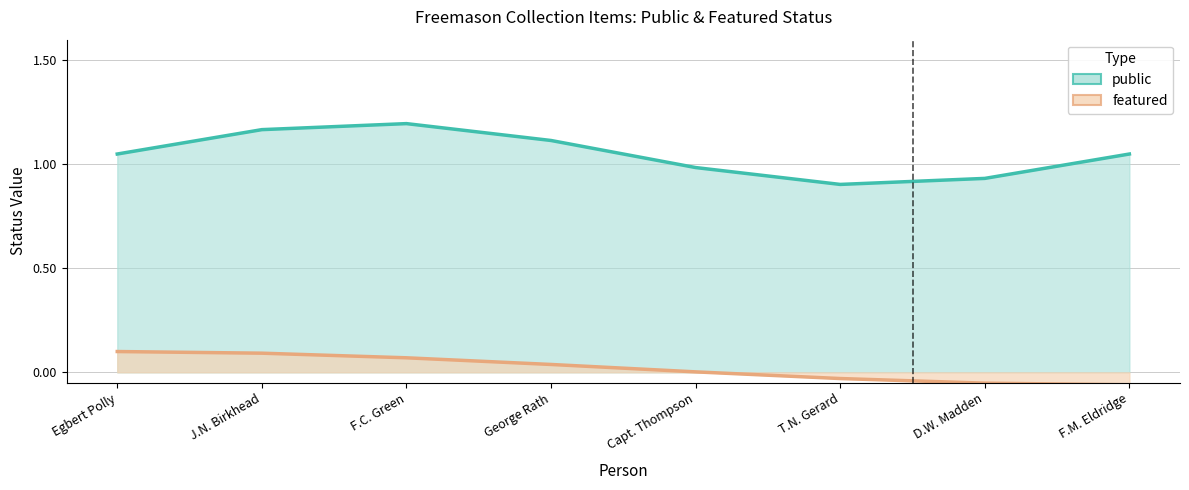

Rank the series by their maximum value, from lowest to highest.

featured, public